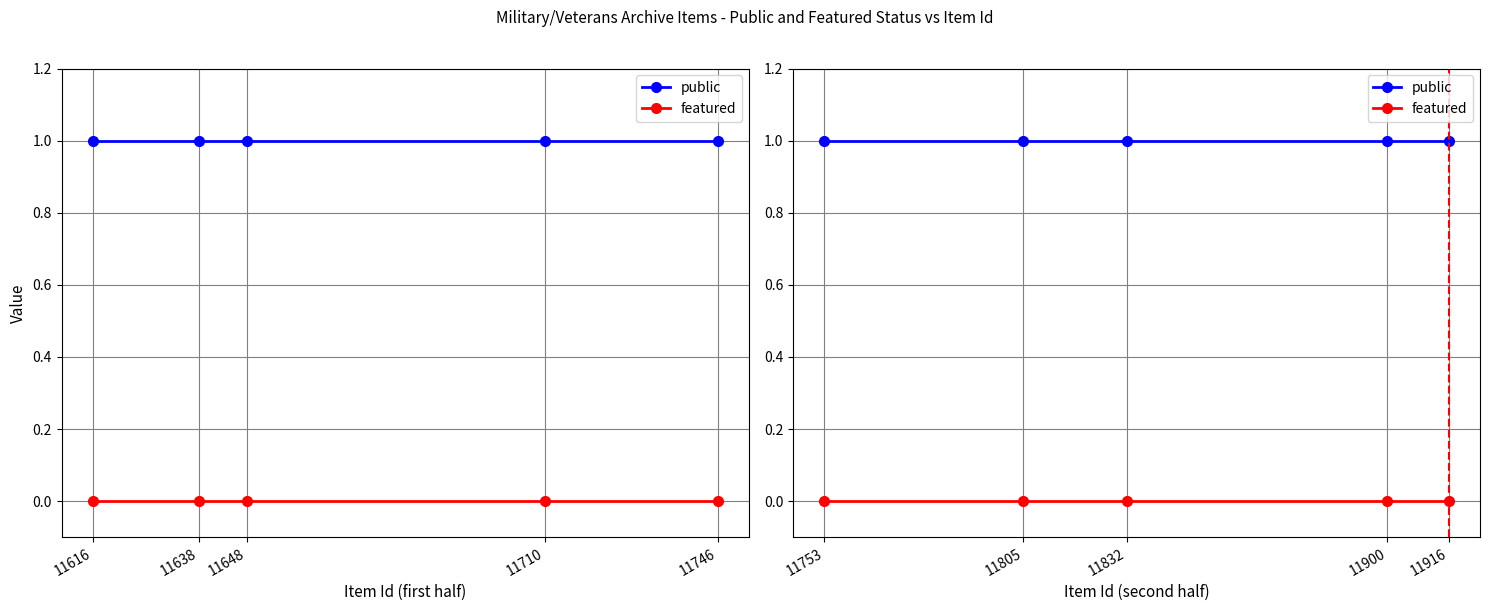

Is the value of featured at 11900 greater than the value of public at 11805?

No